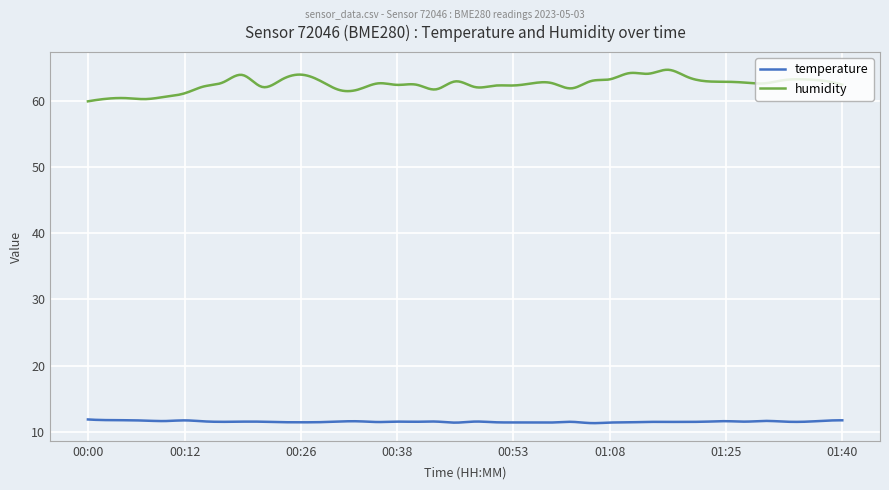

At how many categories does at least one series exceed 42?

300